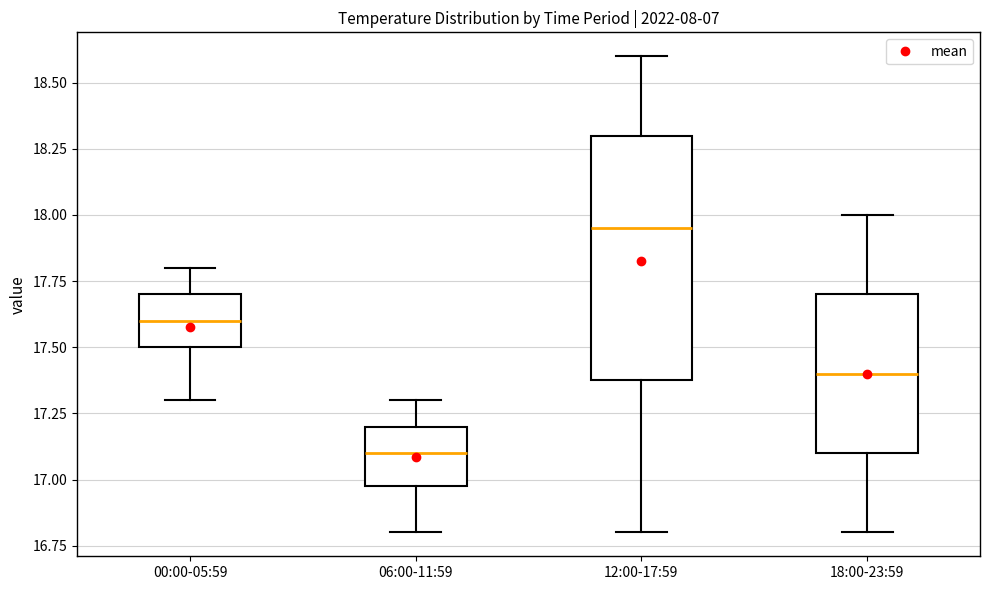

Which box's median line is the lowest?

06:00-11:59